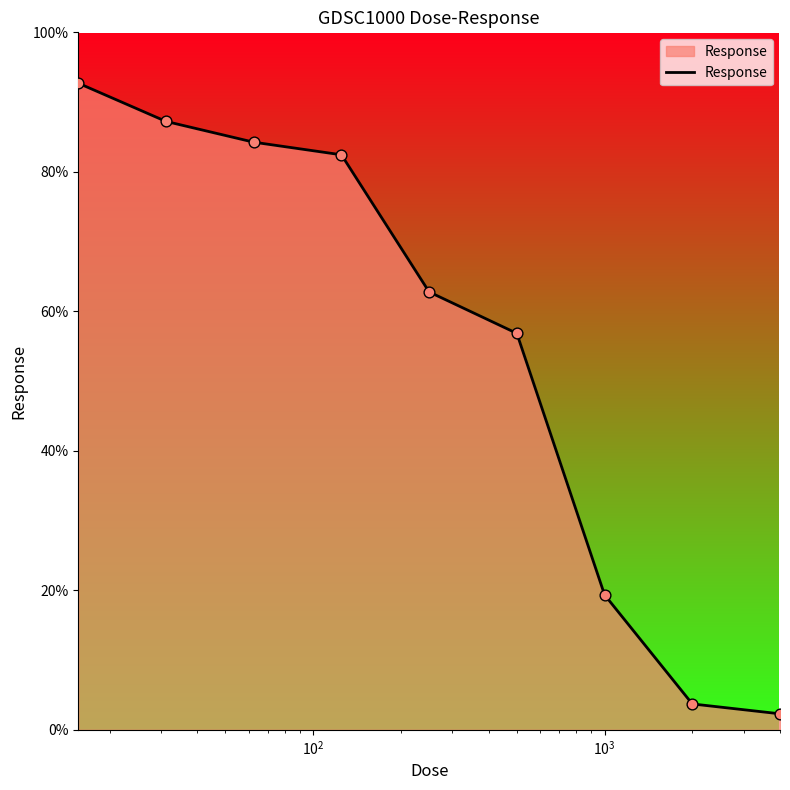

What is the minimum value shown in the chart?

2.3